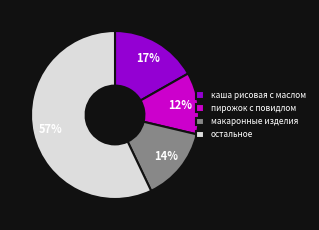

Which slice is the largest?

остальное